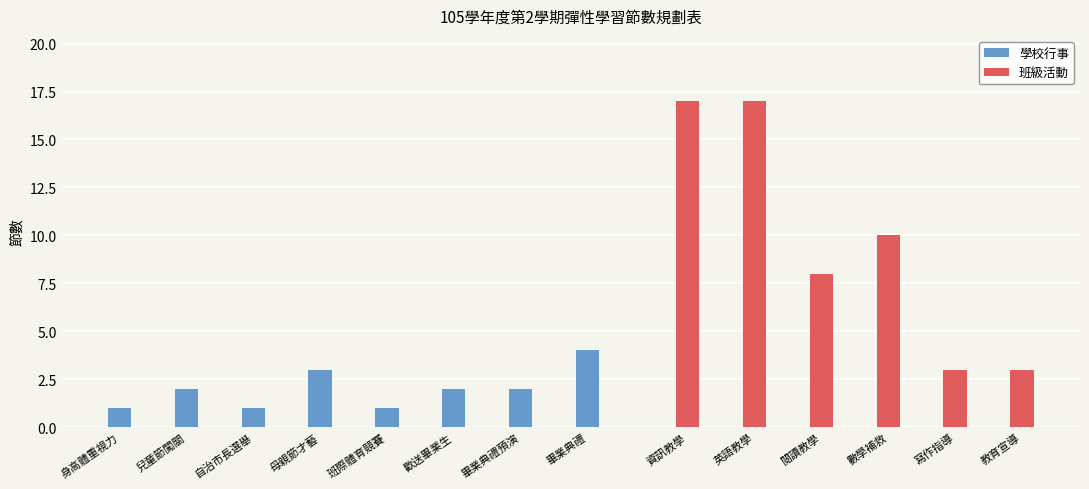

Is it true that the value at 兒童節闖關 is 3?

False